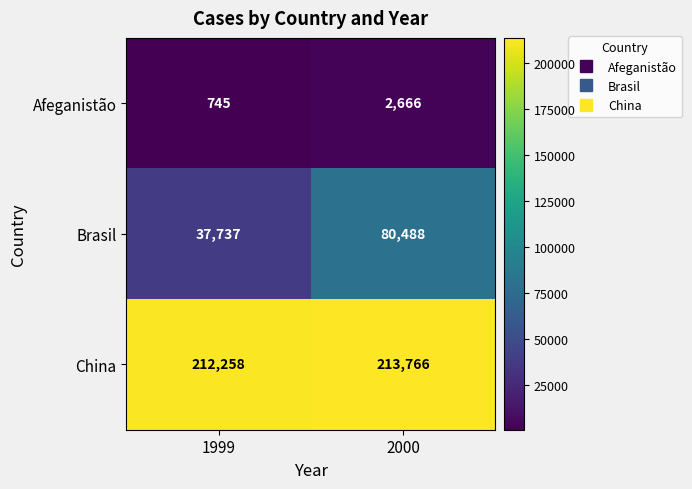

Reading left to right, what are all the values shown in this chart?

Afeganistão: 745	2666
Brasil: 37737	80488
China: 212258	213766